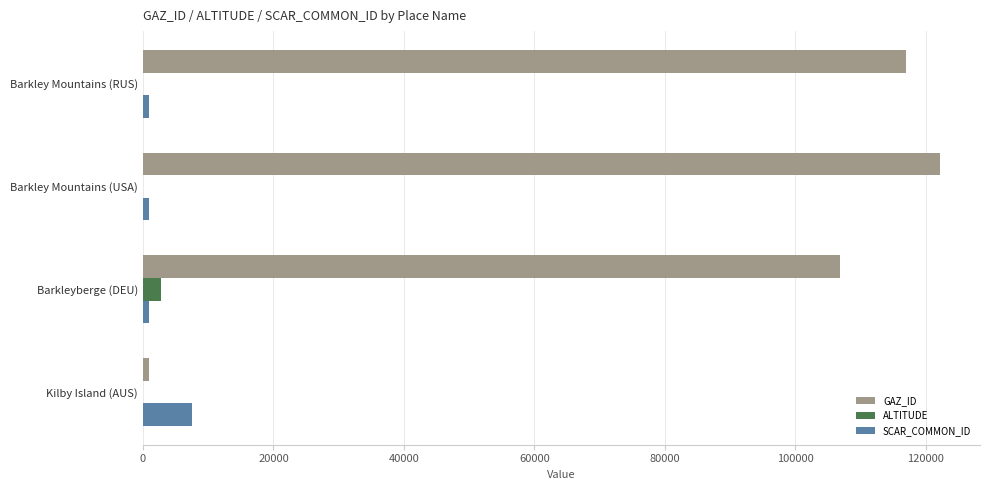

Which series has the largest total across all categories?

GAZ_ID